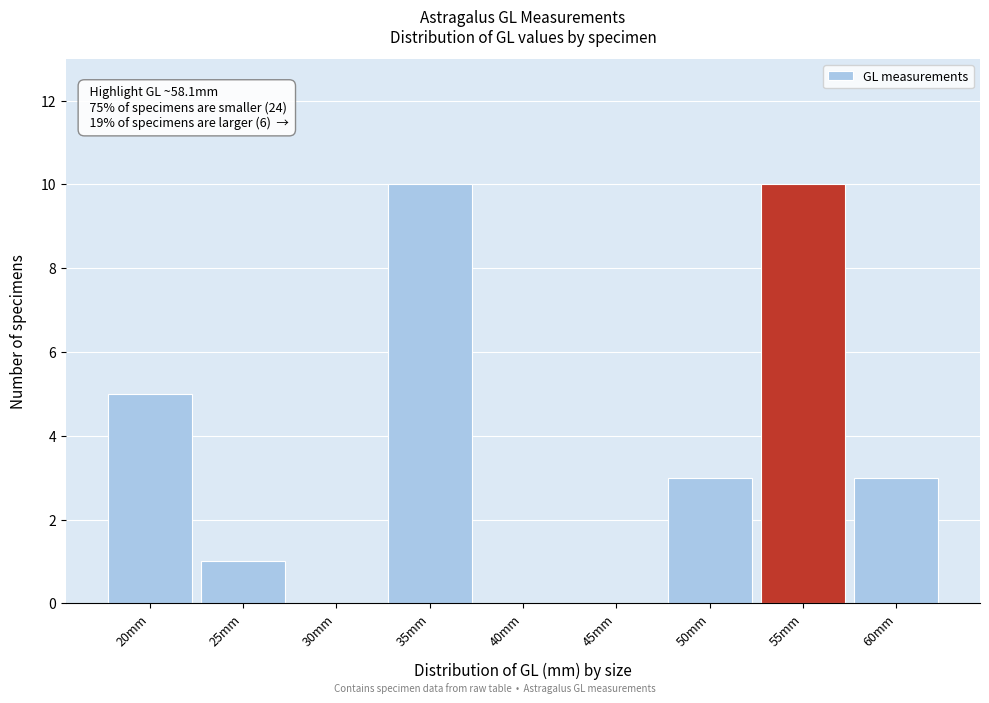

Reading right to left, what are all the values shown in this chart?

60mm=3	55mm=10	50mm=3	45mm=0	40mm=0	35mm=10	30mm=0	25mm=1	20mm=5